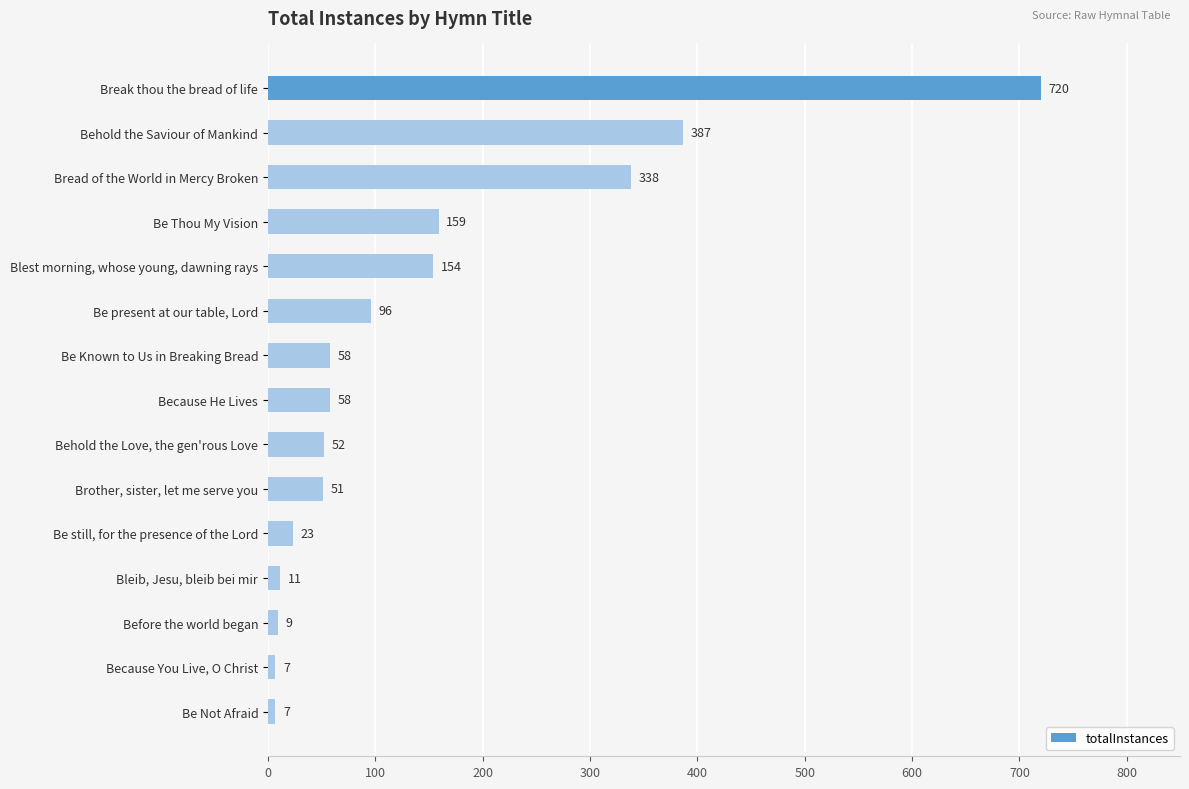

Are the bars grouped side by side (vs. stacked)?

No